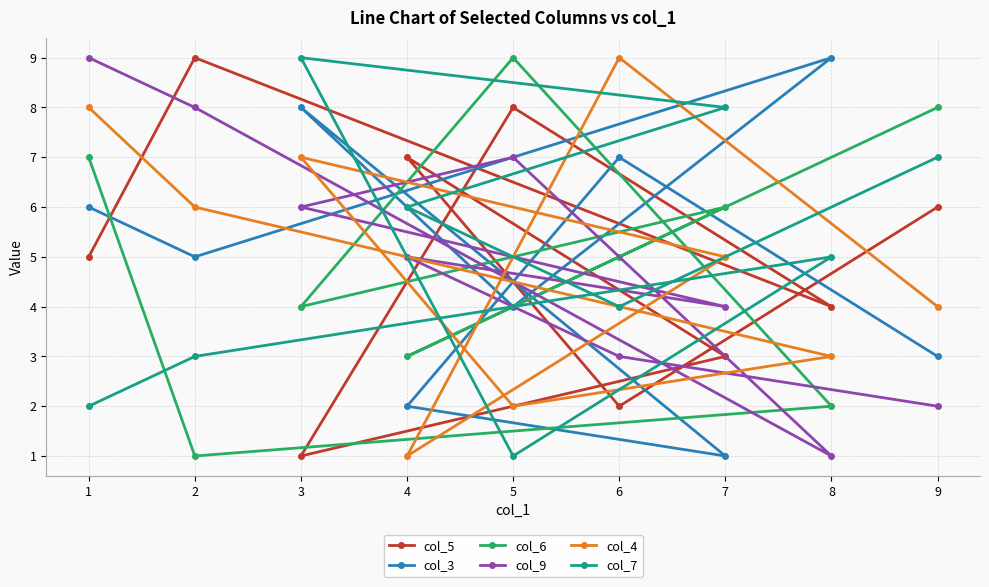

What is the sum of the col_5 values at 3 and 8?

5